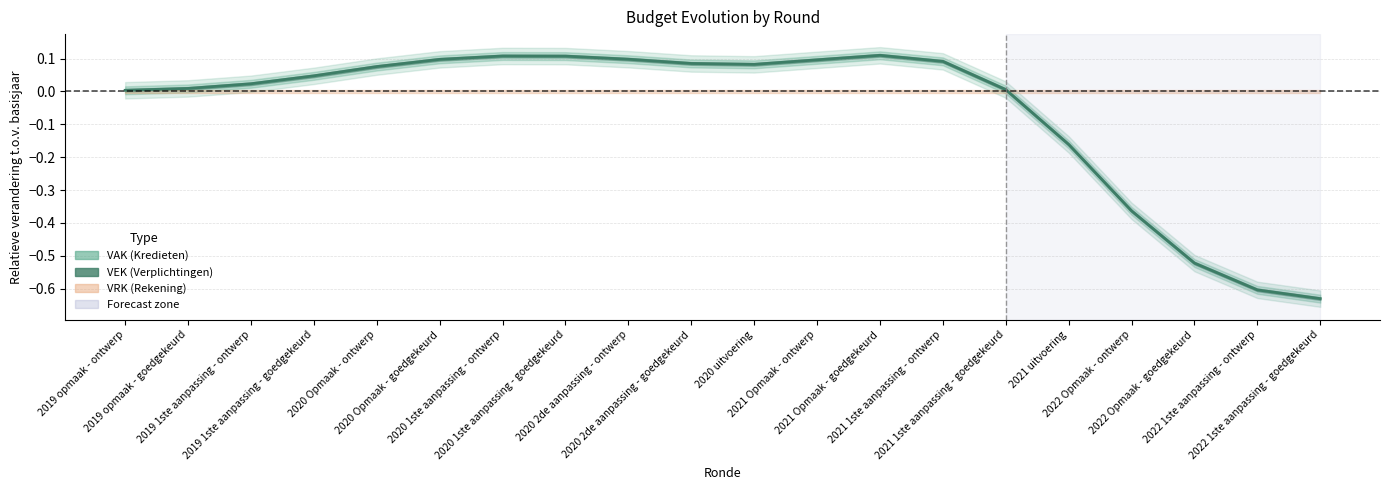

Where does the data first go above 0?

2019 opmaak - ontwerp